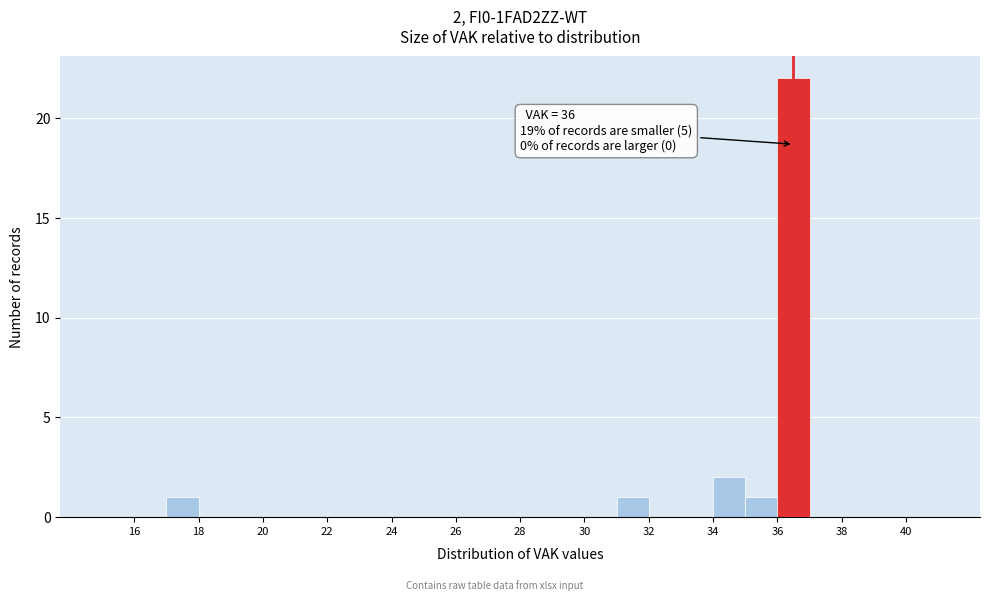

Over which range of the x-axis is the bar tallest?

36 to 37